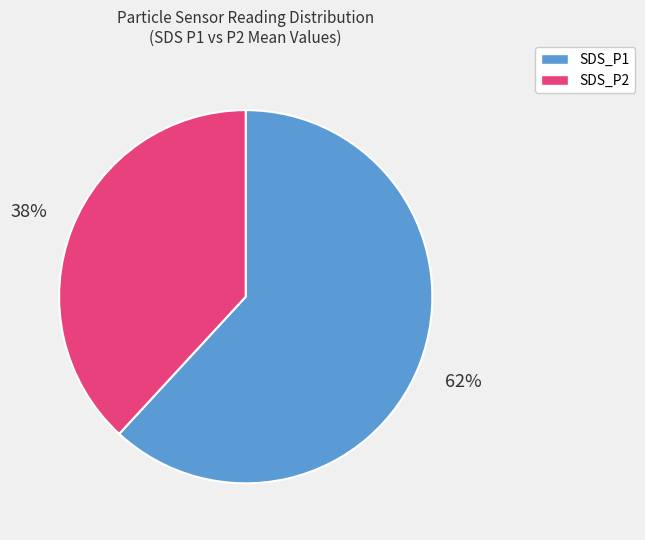

Which slice is the largest?

SDS_P1